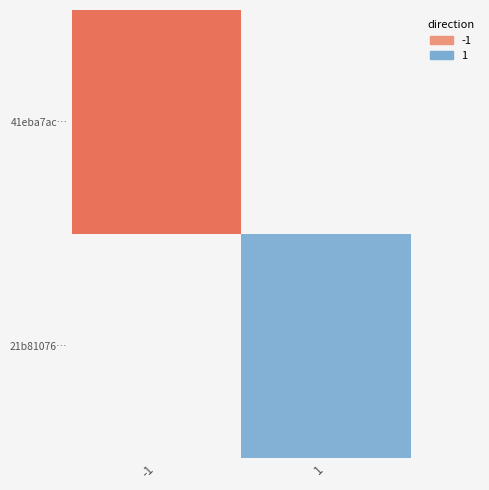

Which category has the highest value in the 21b81076… series?

-1